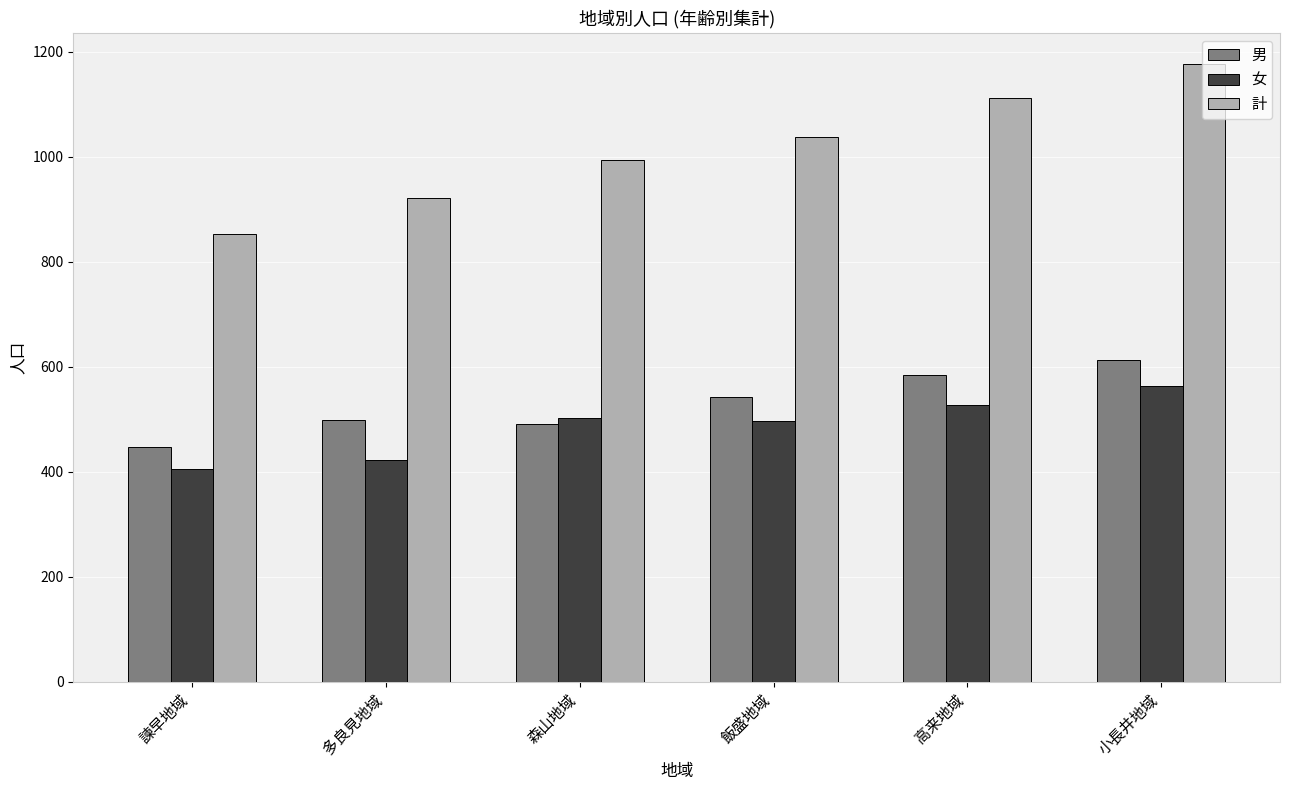

Which series has the largest total across all categories?

計